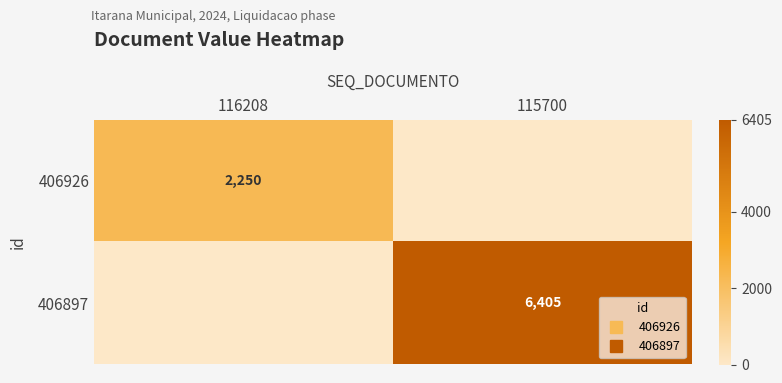

Which series has the widest spread of values?

406897